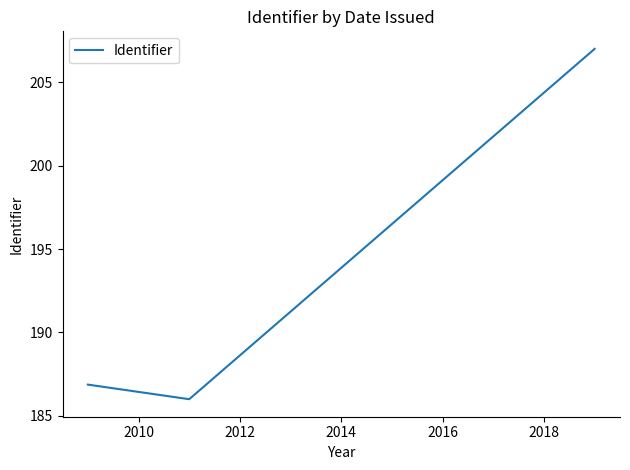

What is the smallest value displayed?

186.0